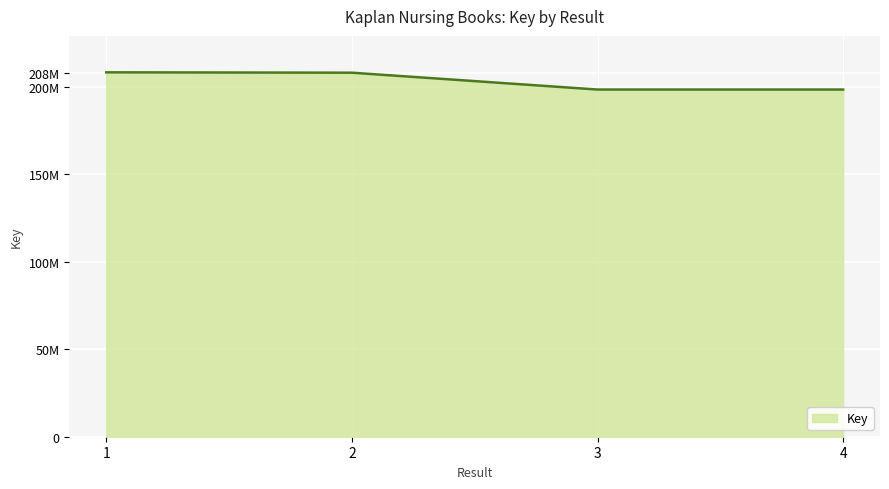

Which label corresponds to the largest value in the chart?

1